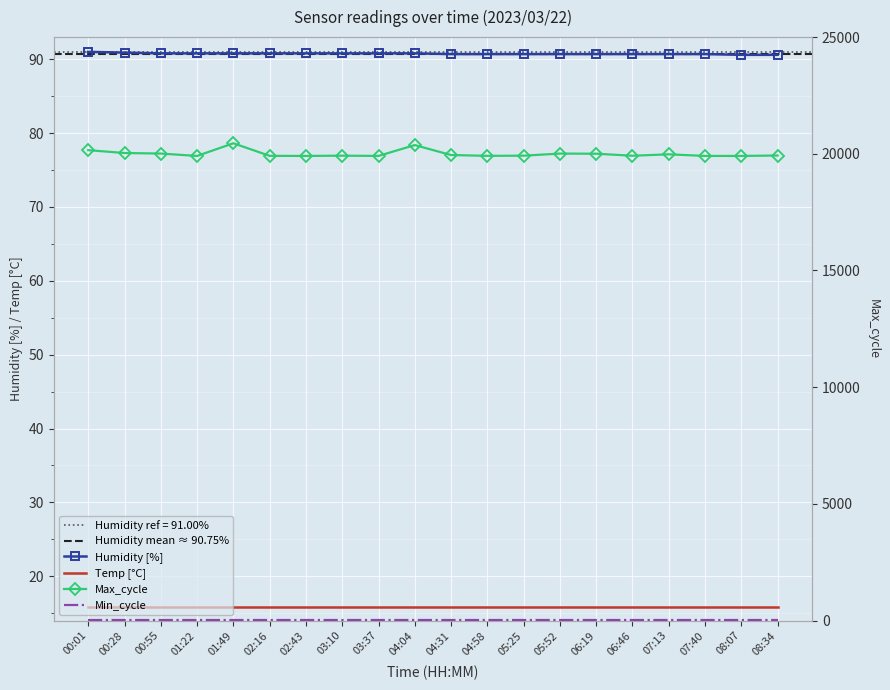

What position from the right is 05:25?

8